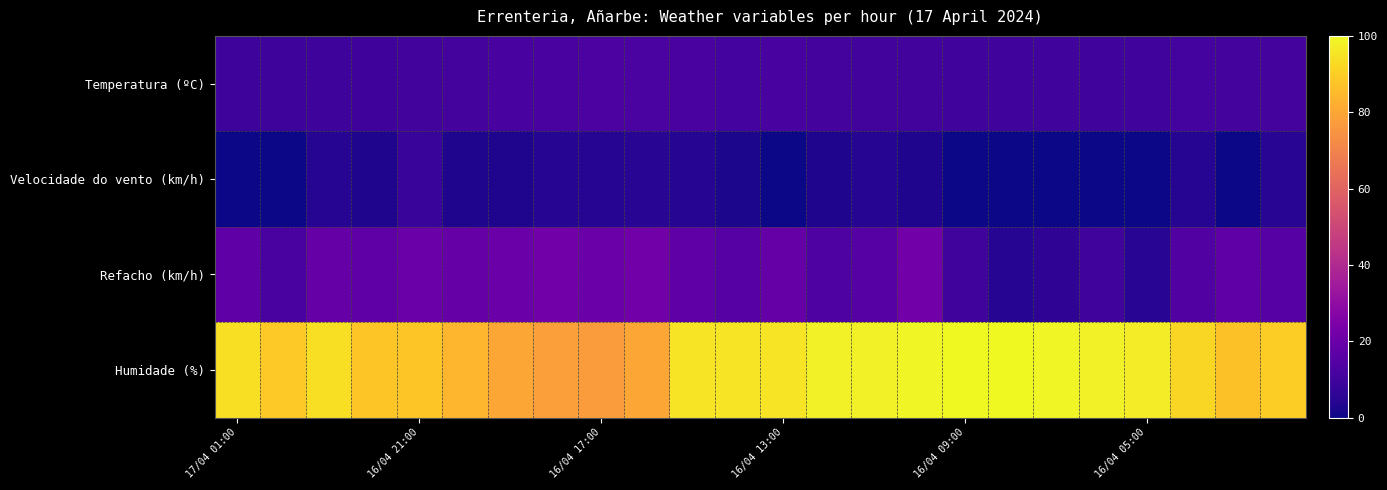

Reading left to right, list all the values displayed in this chart.

Temperatura (ºC): 9.1	9.3	9.2	9.6	10.5	11.0	11.7	12.0	12.6	12.2	12.0	10.8	11.4	11.0	10.5	10.5	10.1	10.0	9.8	9.8	10.1	10.7	11.1	11.3
Velocidade do vento (km/h): 0.0	0.0	4.0	3.0	8.0	3.0	3.0	4.0	4.0	5.0	4.0	2.0	0.0	3.0	4.0	3.0	0.0	0.0	0.0	0.0	0.0	4.0	0.0	5.0
Refacho (km/h): 17.0	12.0	19.0	17.0	20.0	19.0	20.0	22.0	20.0	22.0	17.0	15.0	19.0	13.0	15.0	22.0	10.0	4.0	6.0	10.0	5.0	14.0	17.0	15.0
Humidade (%): 94.0	89.0	94.0	88.0	88.0	84.0	80.0	78.0	77.0	80.0	95.0	95.0	95.0	98.0	98.0	99.0	100.0	100.0	99.0	98.0	97.0	92.0	87.0	90.0